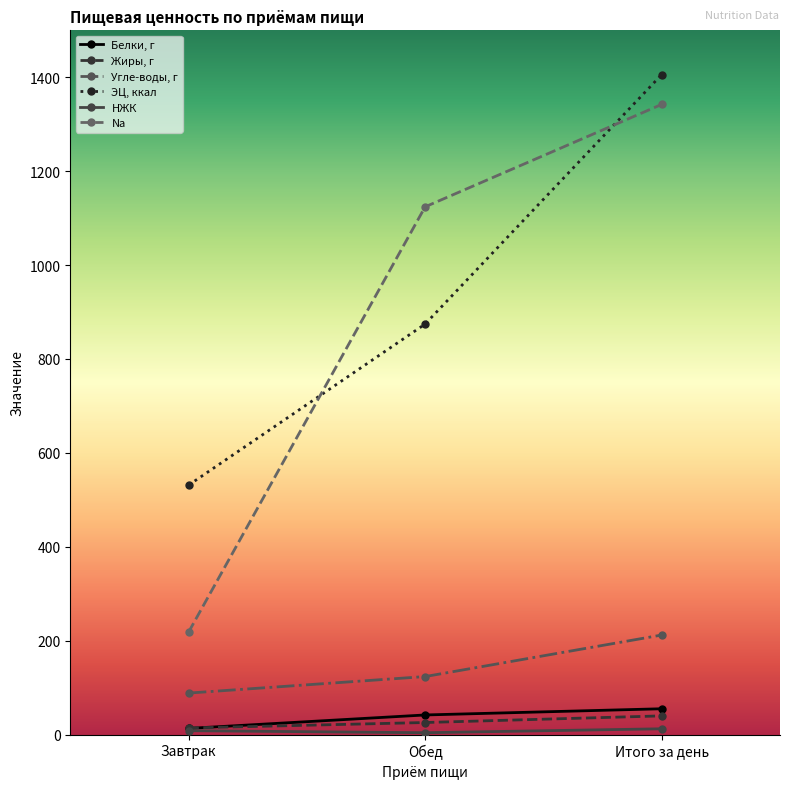

Does the chart have visible grid lines?

No